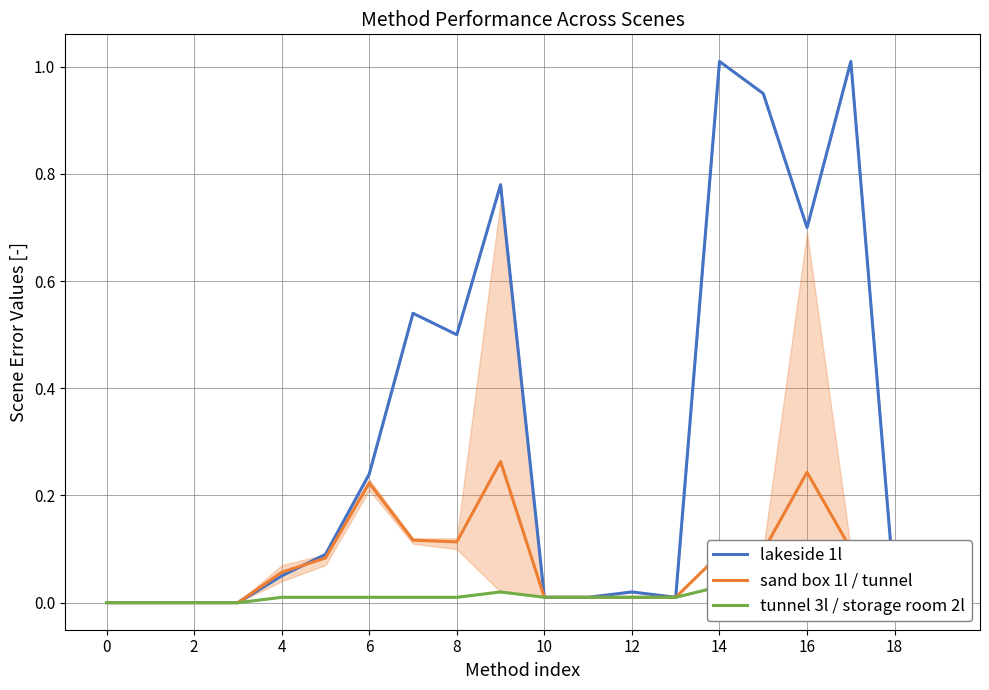

Which series has the widest spread of values?

lakeside 1l